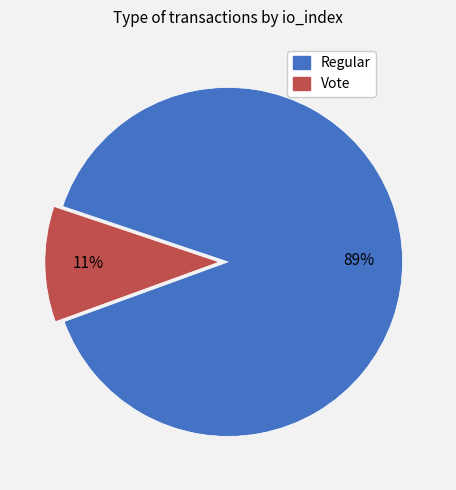

To the nearest percent, what is the combined percentage of Regular and Vote?

100%